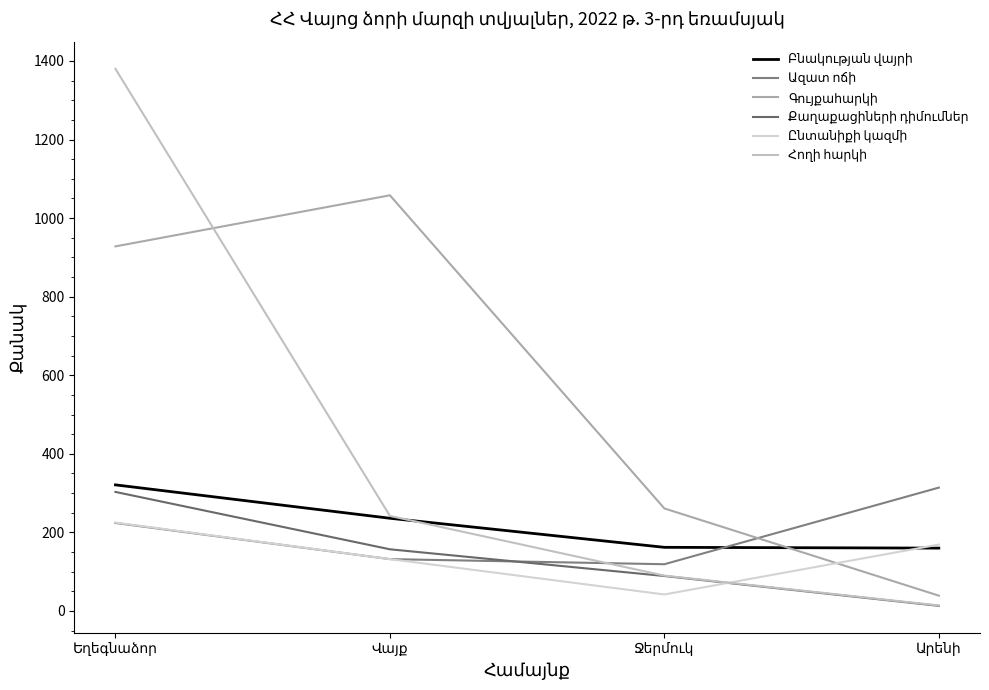

Between Եղեգնաձոր and Արենի, which series saw the biggest shift?

Հողի հարկի